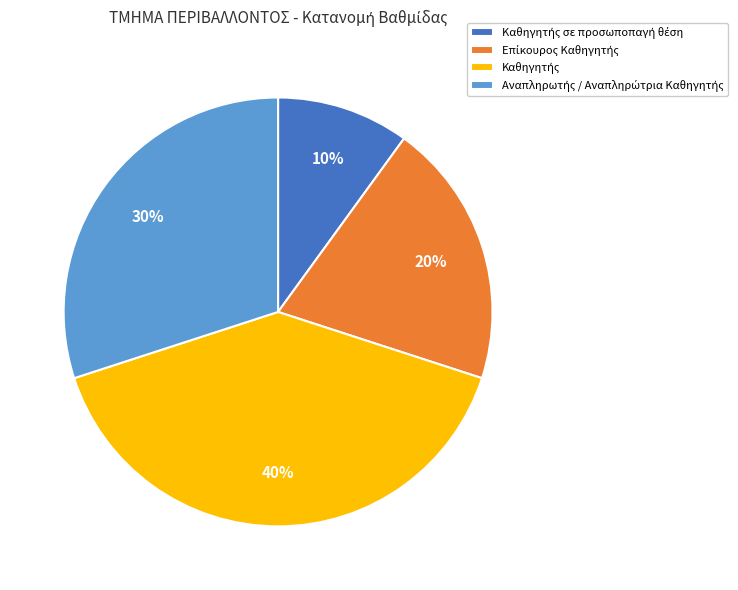

To the nearest percent, what is the difference between the largest and smallest slice percentages?

30%